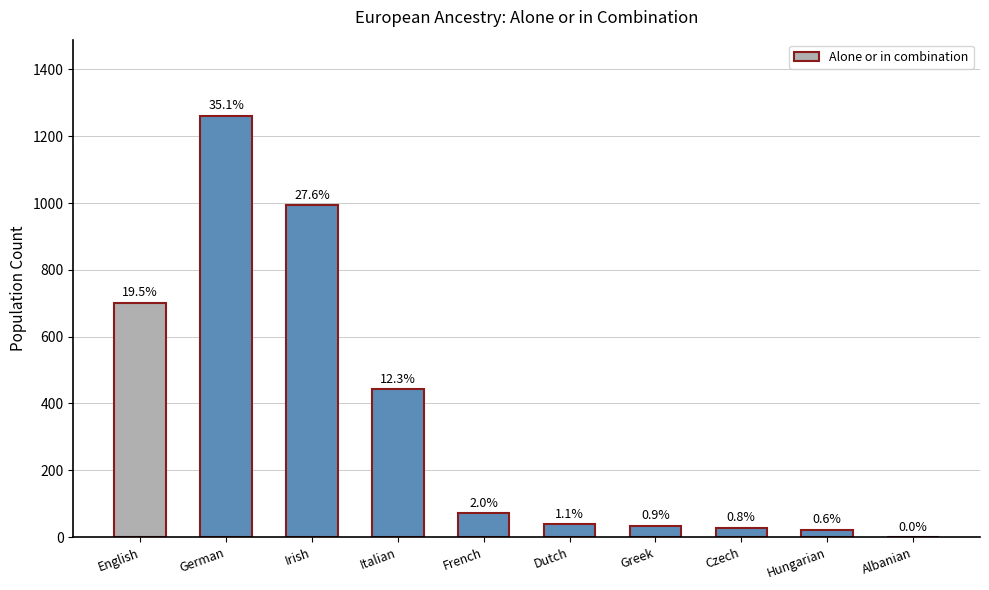

Reading left to right, what are all the values shown in this chart?

702	1262	994	442	72	39	34	28	22	0